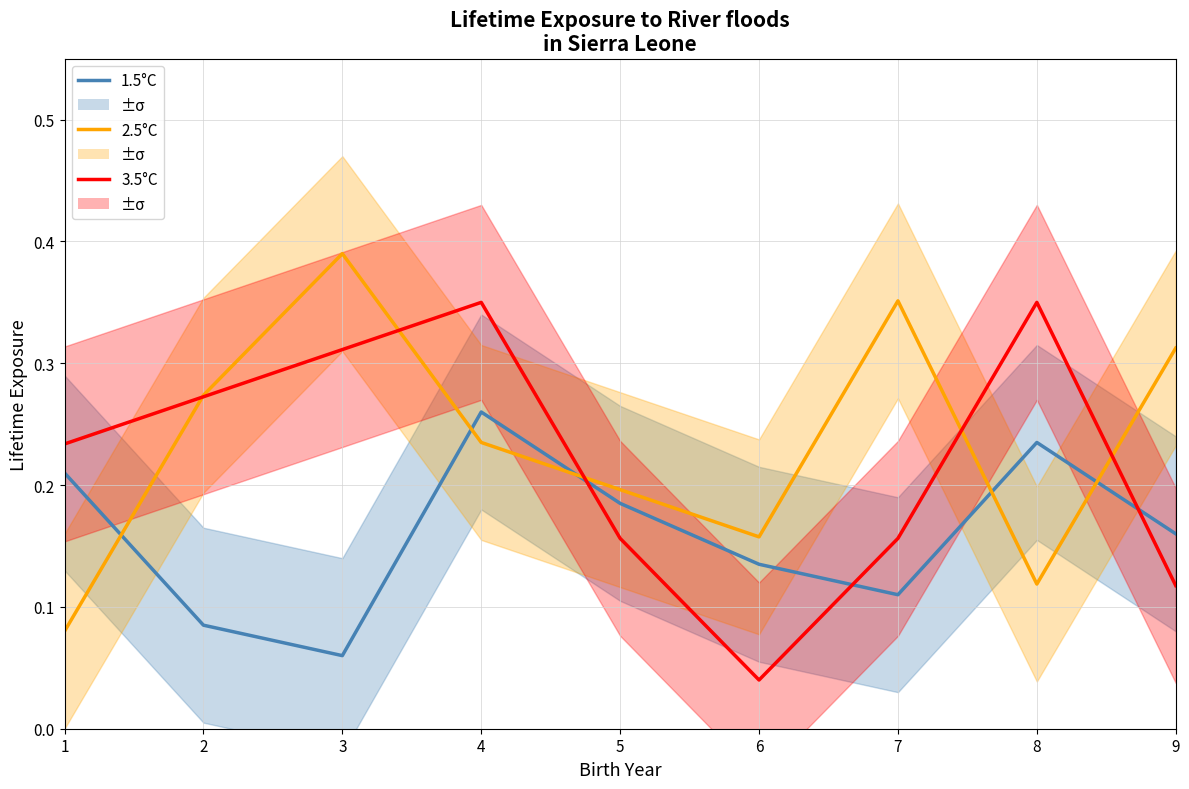

What are all the series names shown in the legend?

1.5°C, 2.5°C, 3.5°C